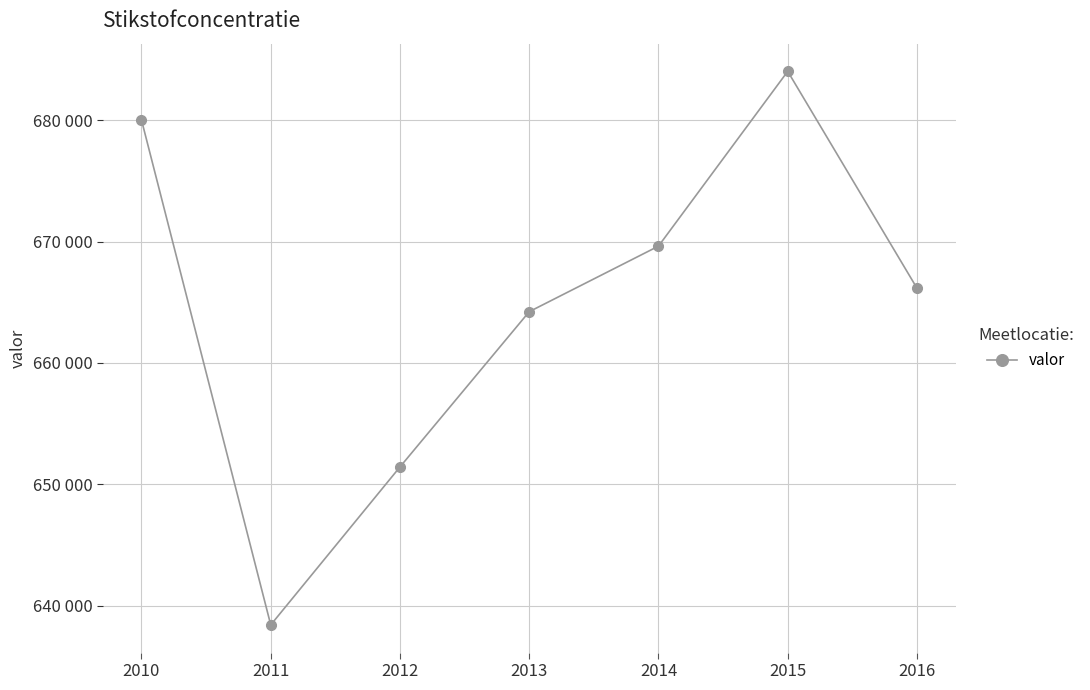

Is this an area chart (filled region under the line)?

No